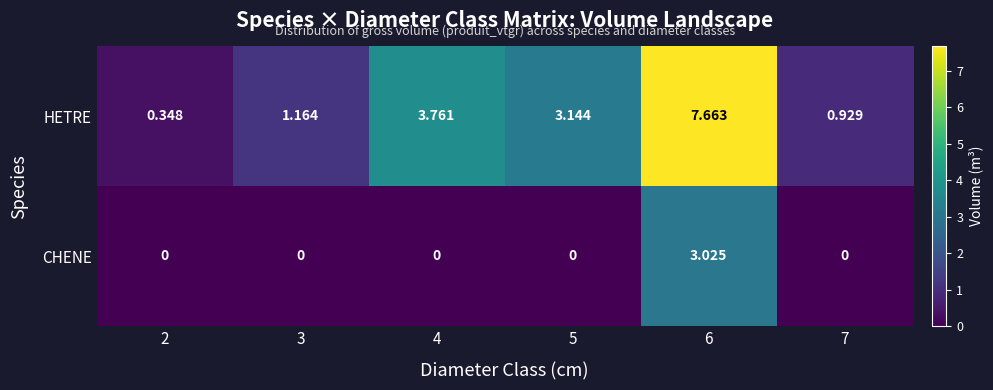

At 4, list the series in order from smallest to largest.

CHENE, HETRE